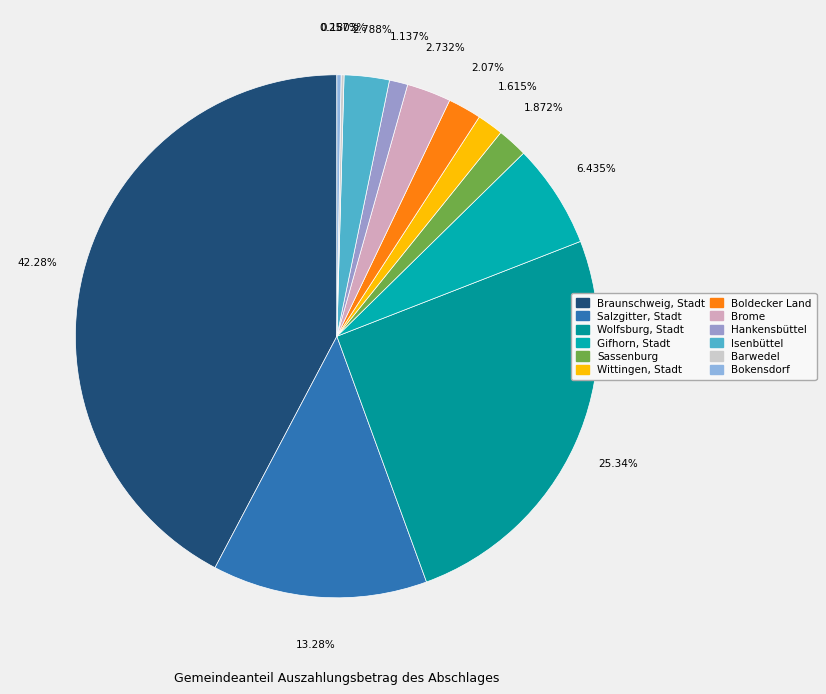

Which category has the biggest portion of the pie?

Braunschweig, Stadt